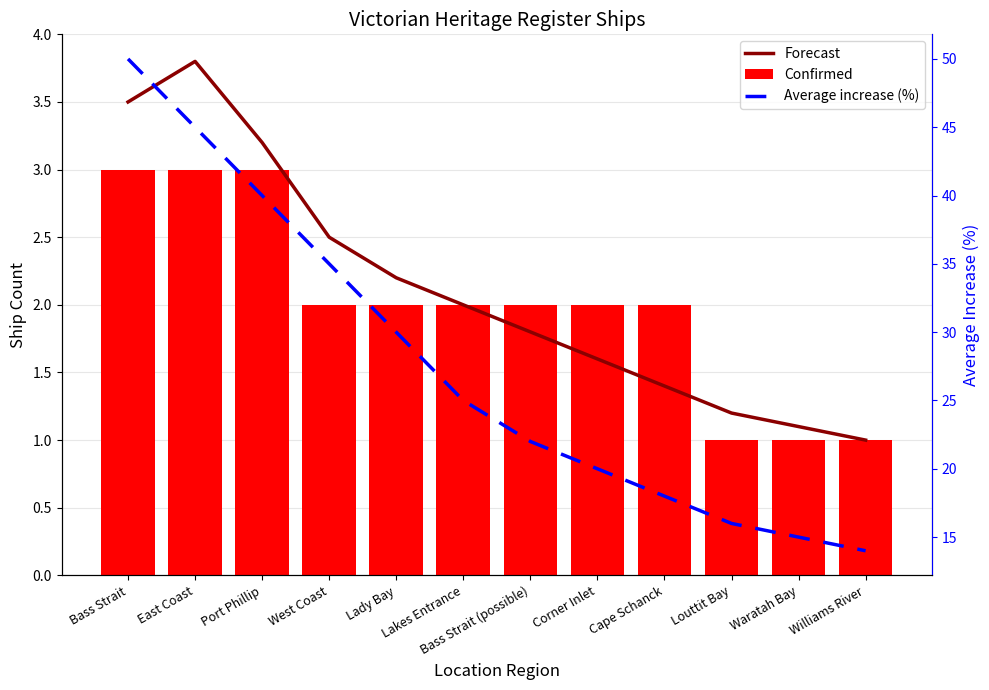

Which category has the highest value in the Average increase (%) series?

Bass Strait